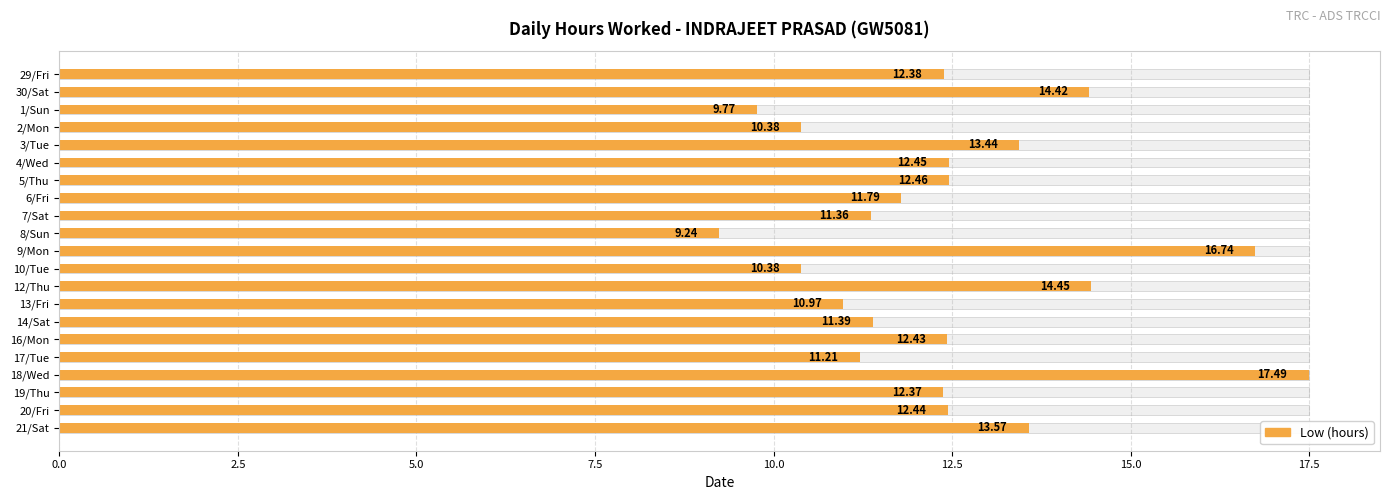

Is it true that the value at 18/Wed is 9.4?

False